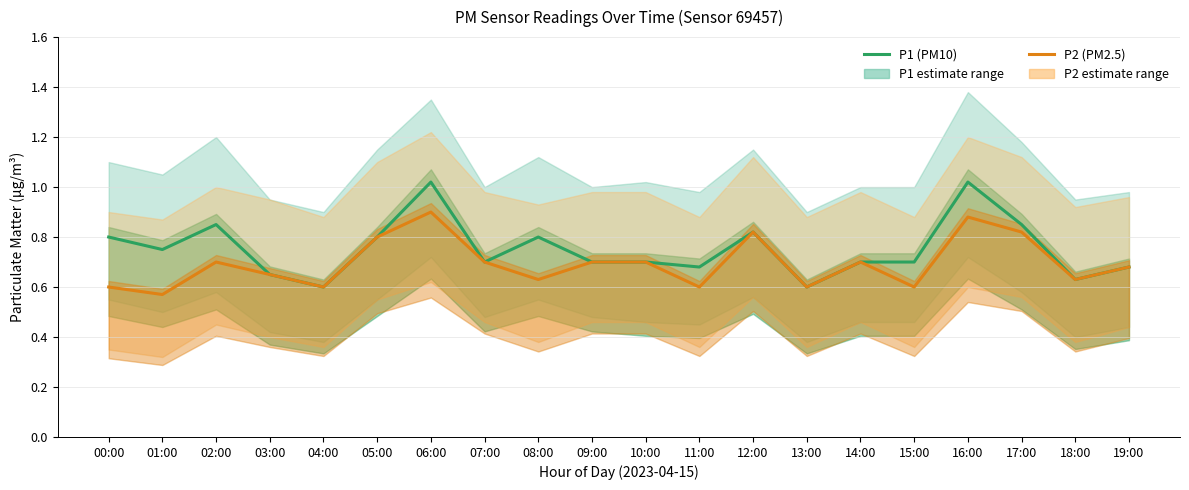

What is the label of the 12th point from the right?

08:00